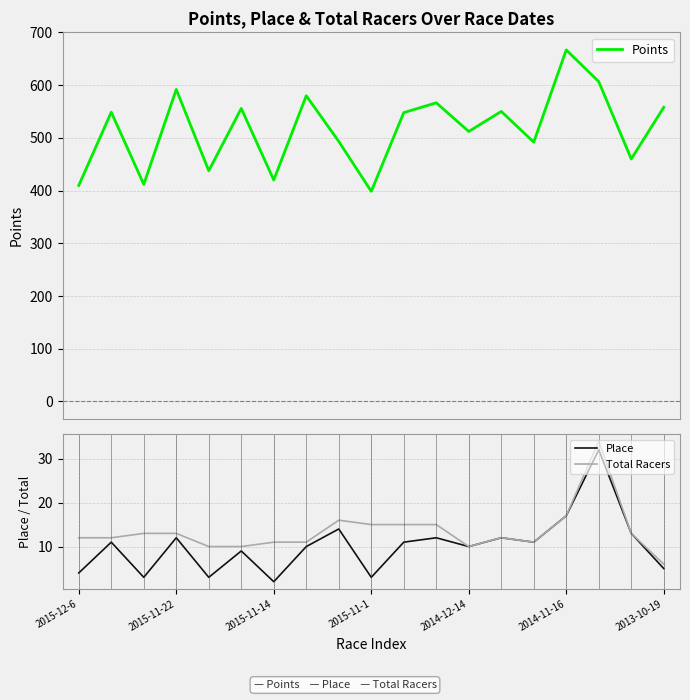

Which series has the largest range (max minus min)?

Points